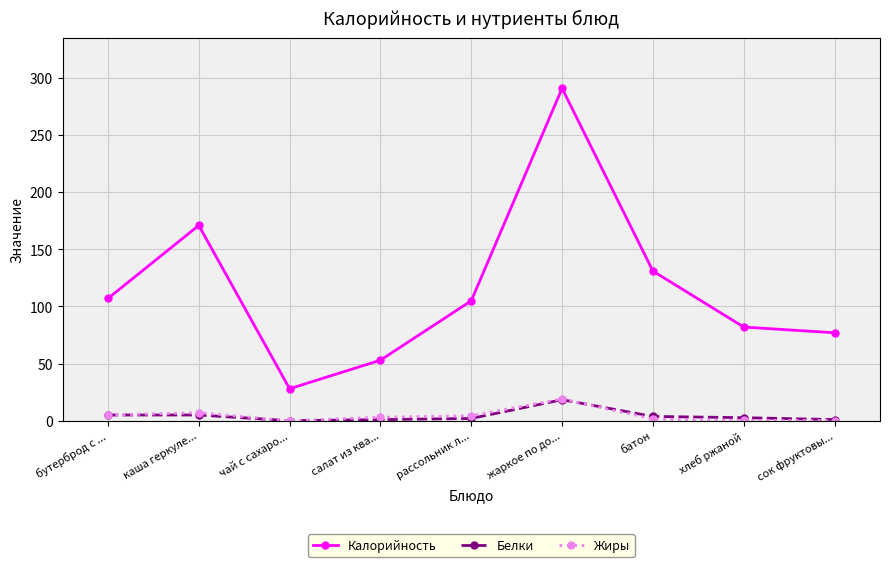

Which category has the highest value in the Жиры series?

жаркое по до...